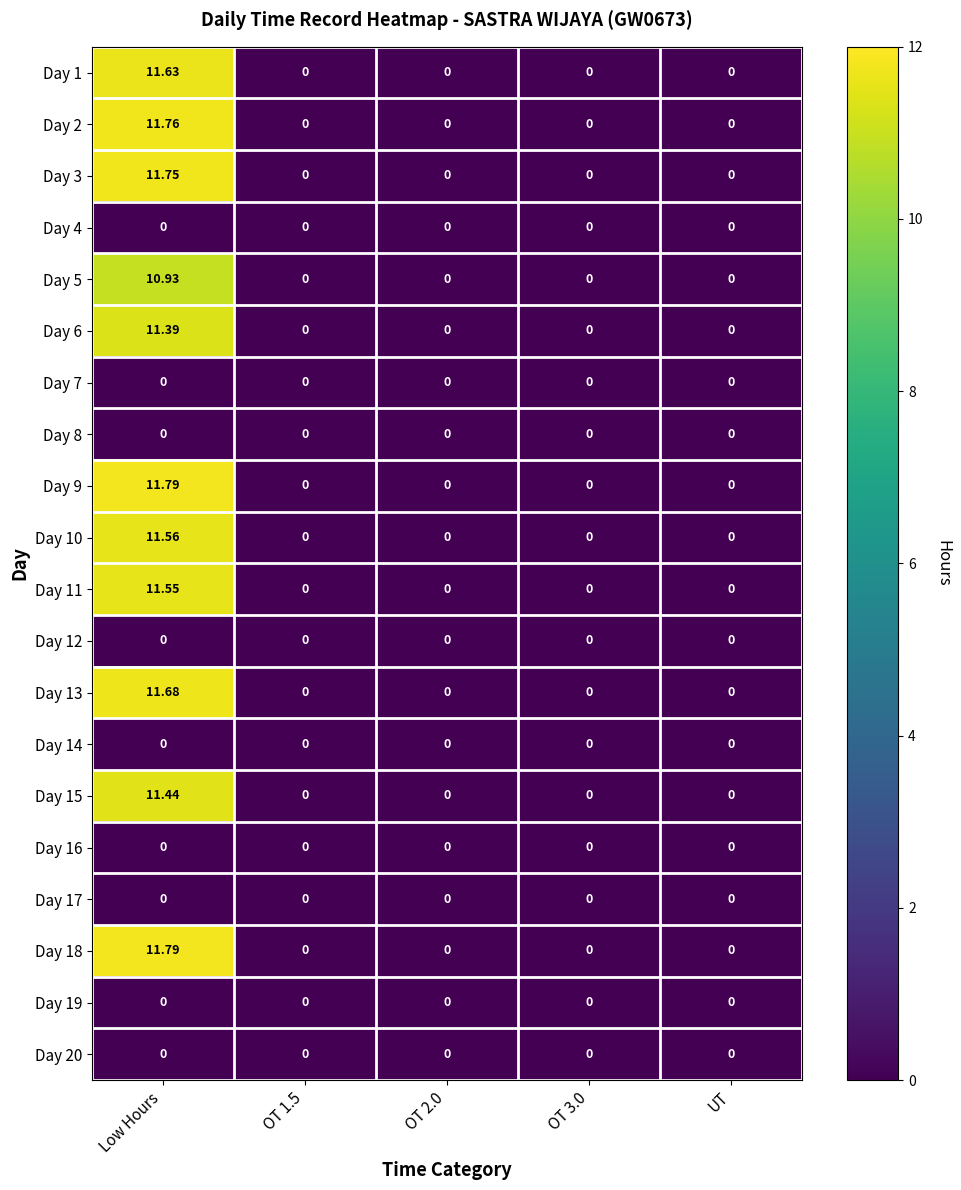

At how many categories does at least one series exceed 5?

1